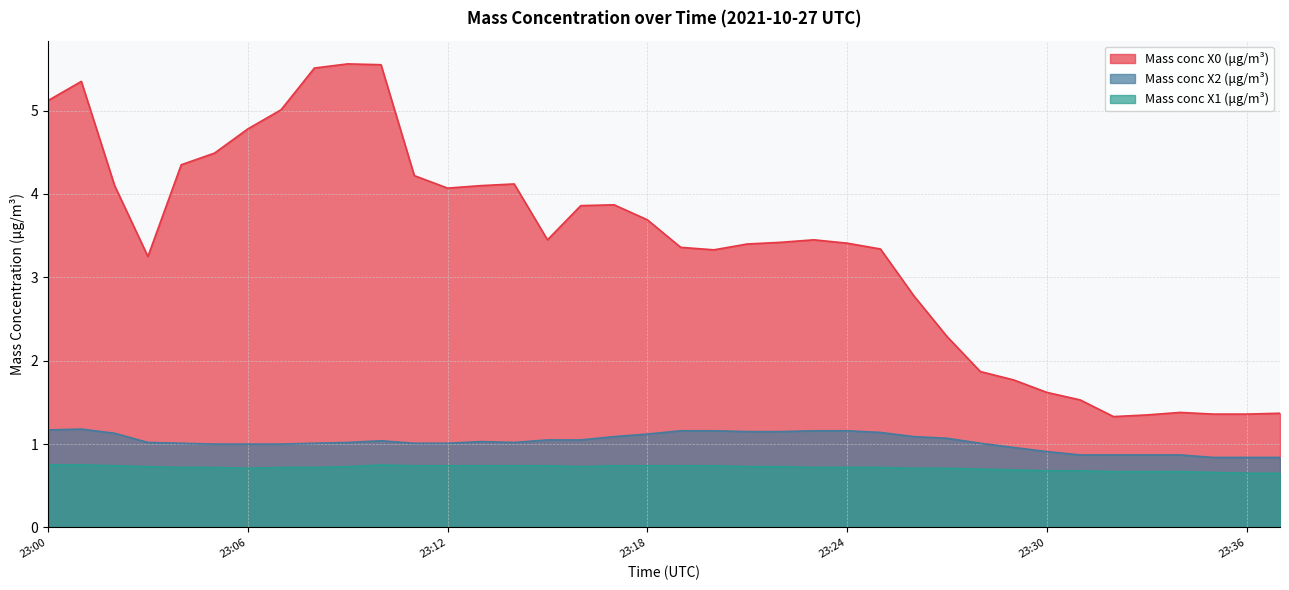

Which series has the largest total across all categories?

Mass conc X0 (μg/m³)